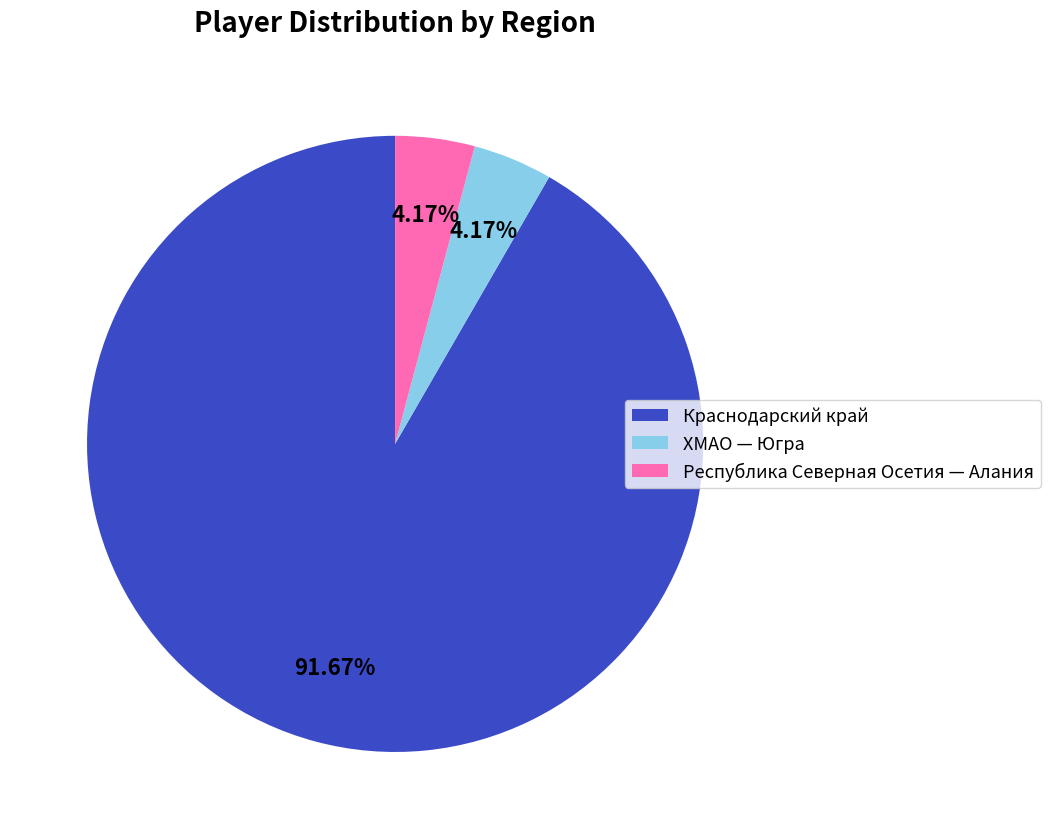

Count the number of slices in the pie.

3